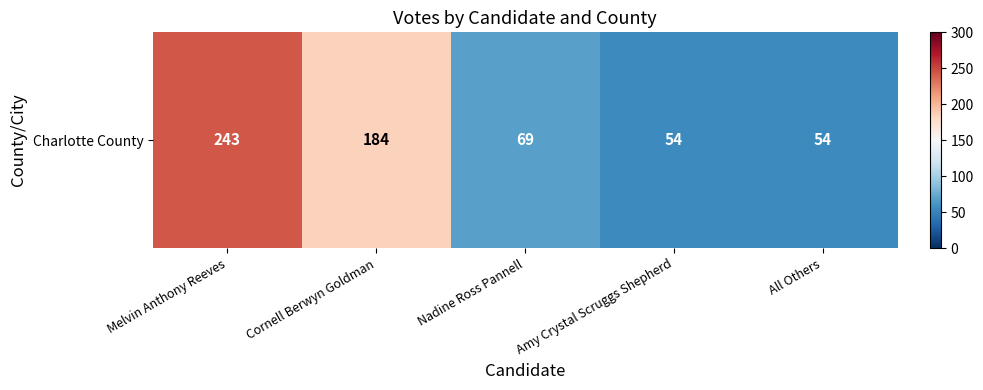

What is the change in value from Melvin Anthony Reeves to All Others?

-189